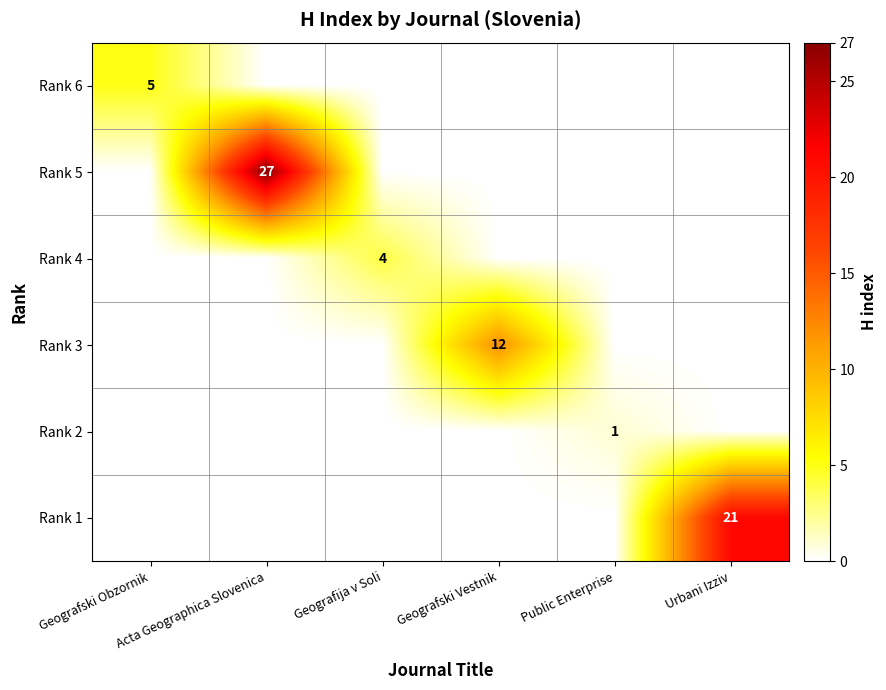

Which series has the widest spread of values?

Rank 5